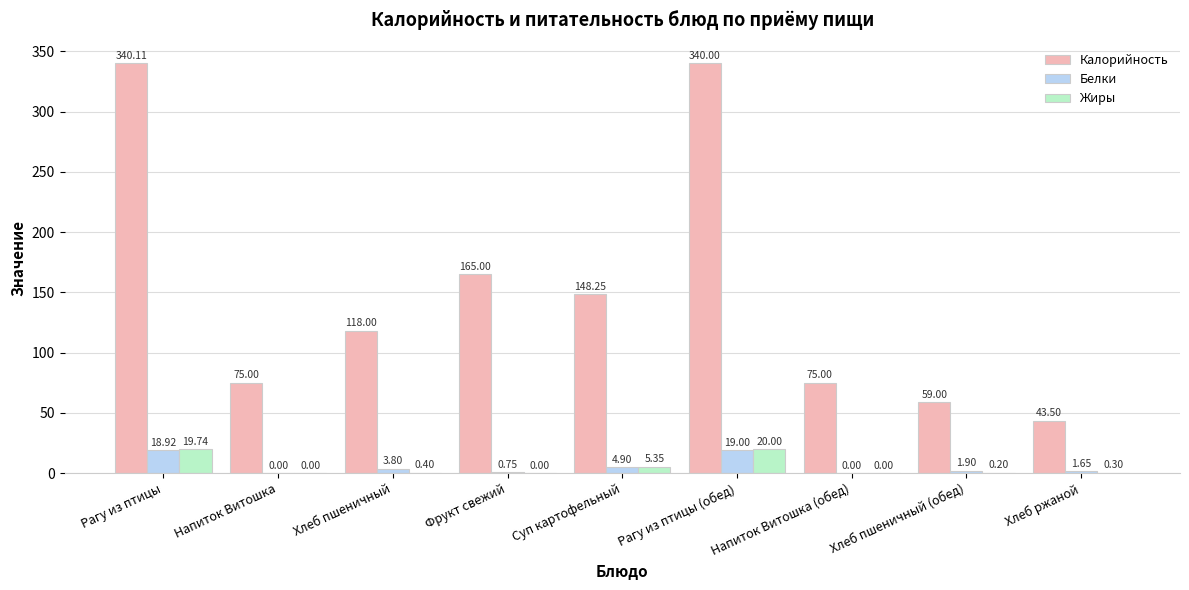

Which category has the highest value in the Калорийность series?

Рагу из птицы